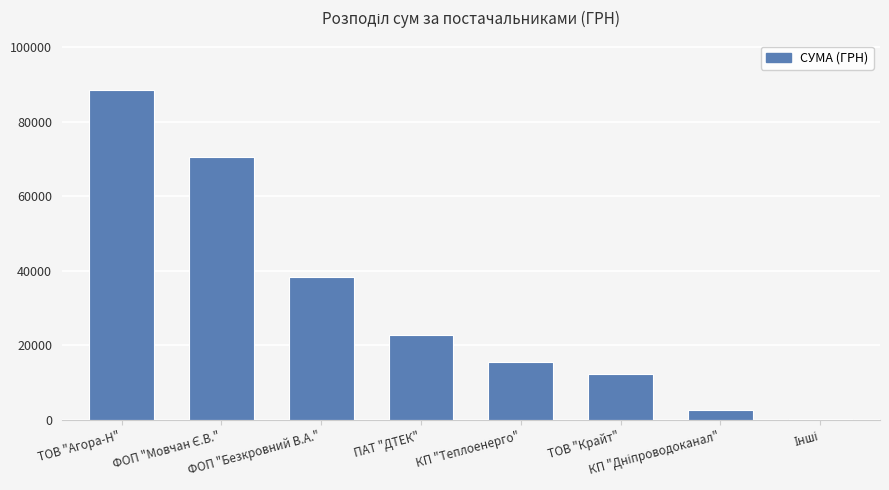

What is the sum of all values?

251064.3